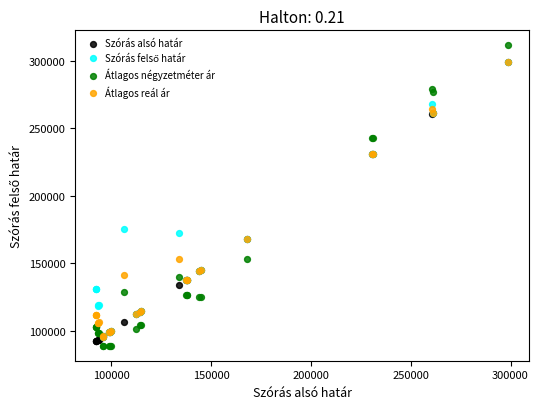

Which series has the widest spread of Y values?

Átlagos négyzetméter ár